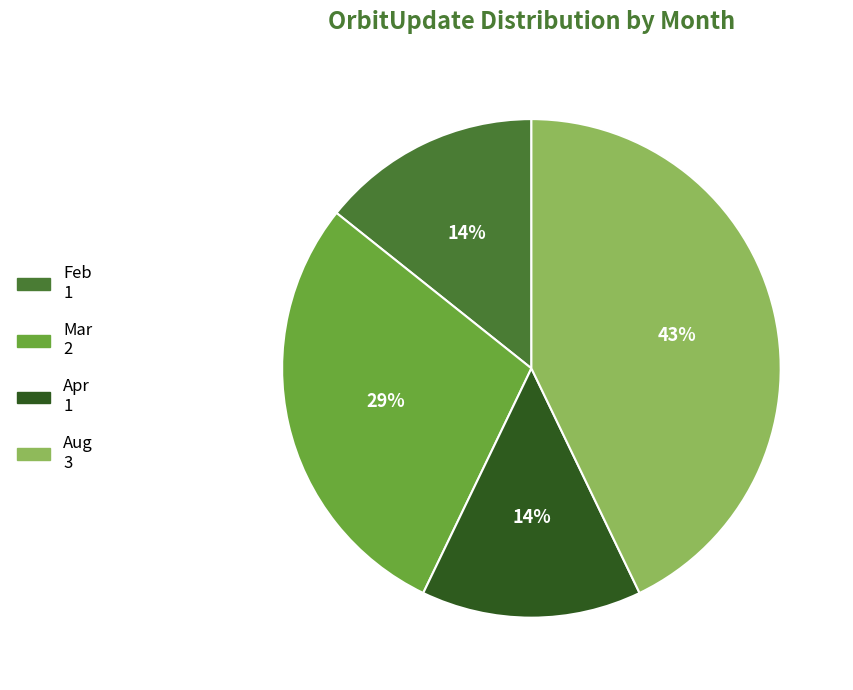

What is the ratio of the value at Apr to the value at Aug?

0.3